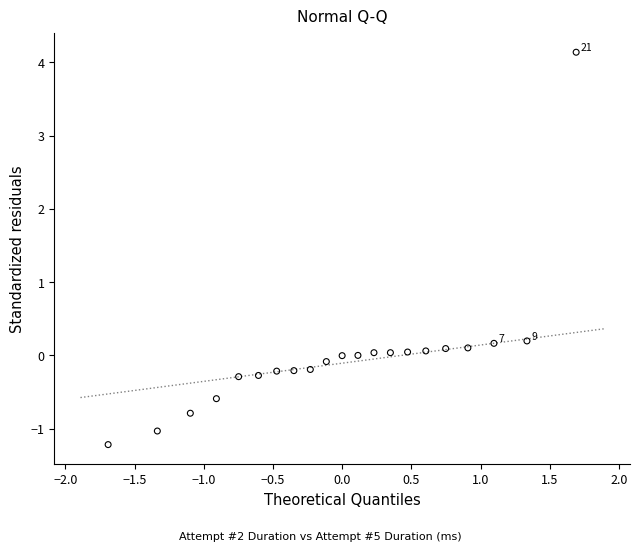

What is the range of Y values (max minus min)?

5.4